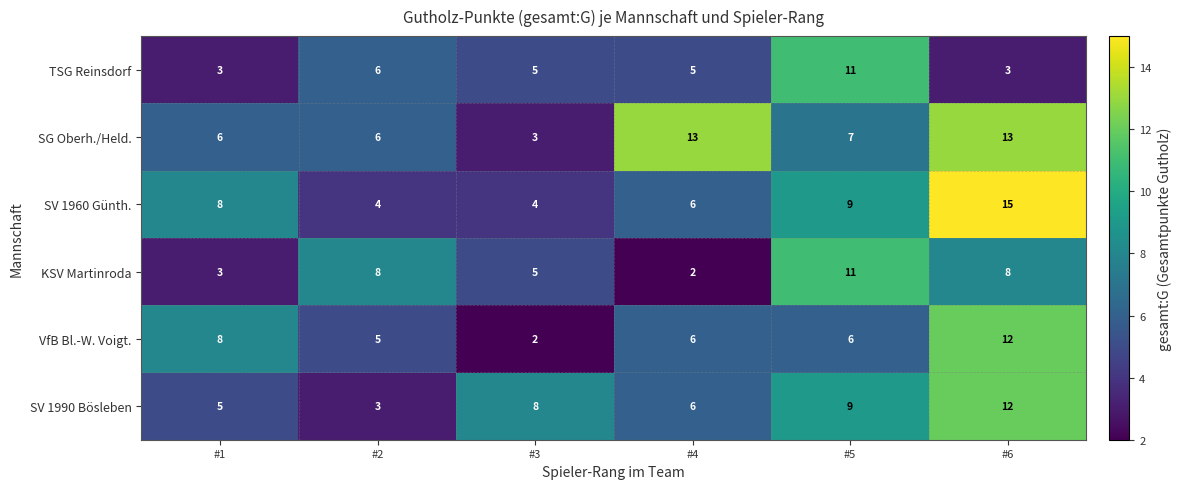

What is the maximum value shown in the chart?

15